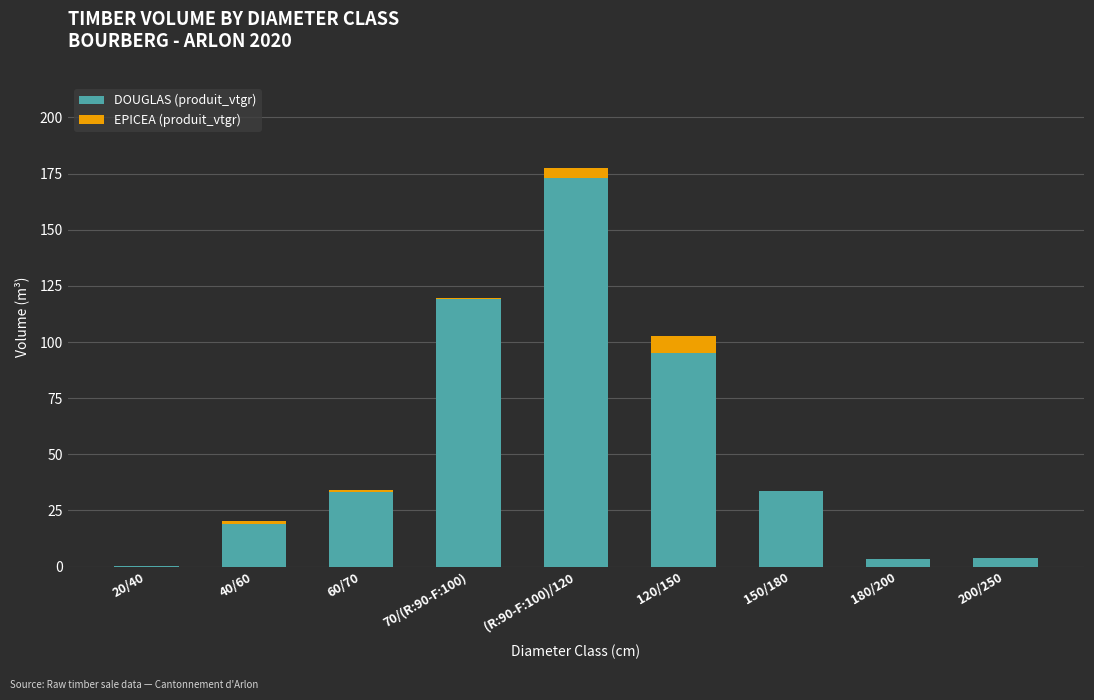

What is the sum of all DOUGLAS (produit_vtgr) values?

480.4